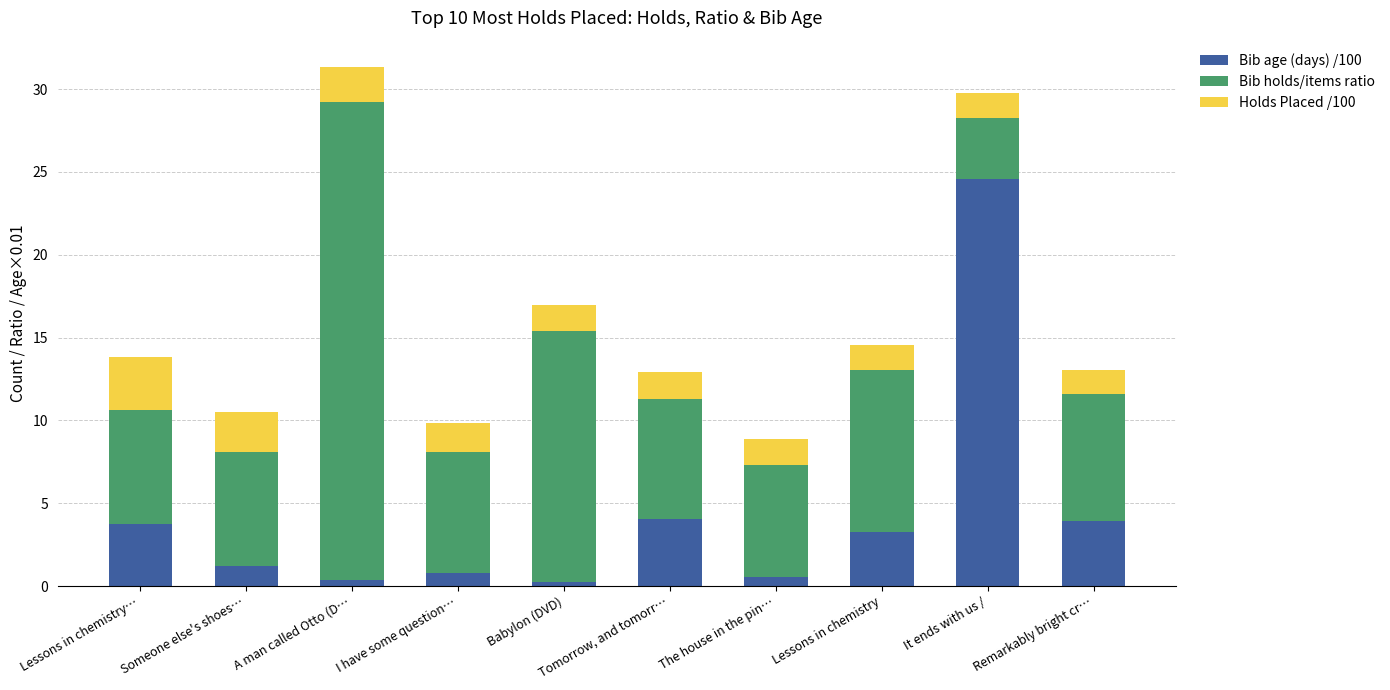

Which category has the highest value in the Bib age (days) /100 series?

It ends with us /